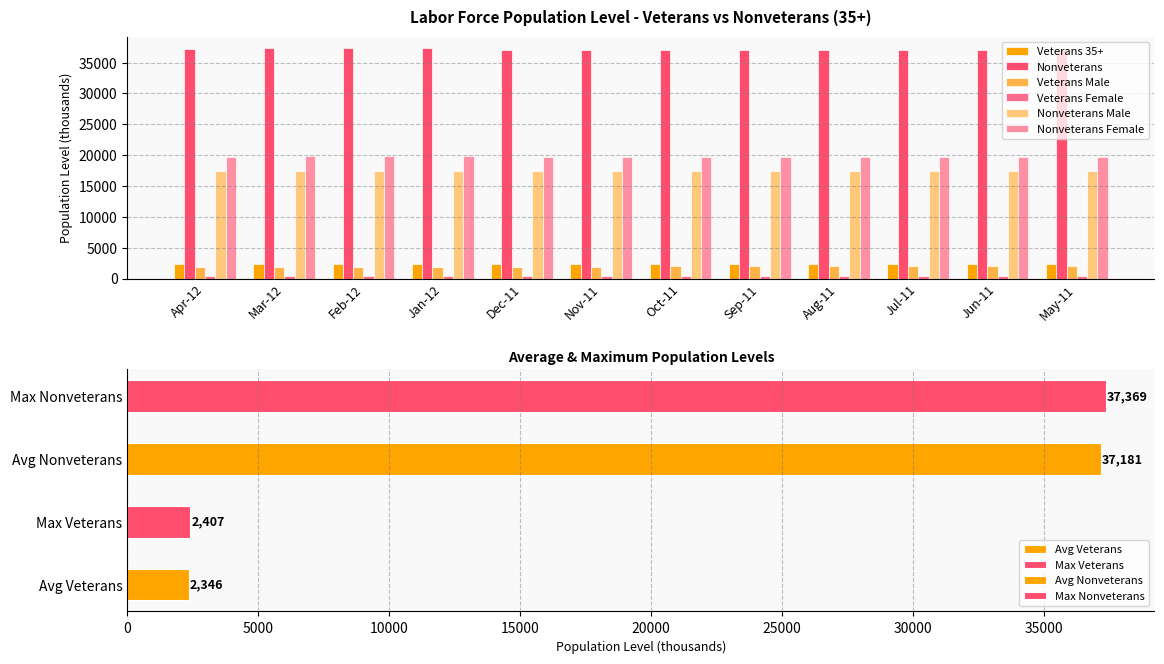

What is the difference between the Veterans 35+ values at Jun-11 and Feb-12?

99